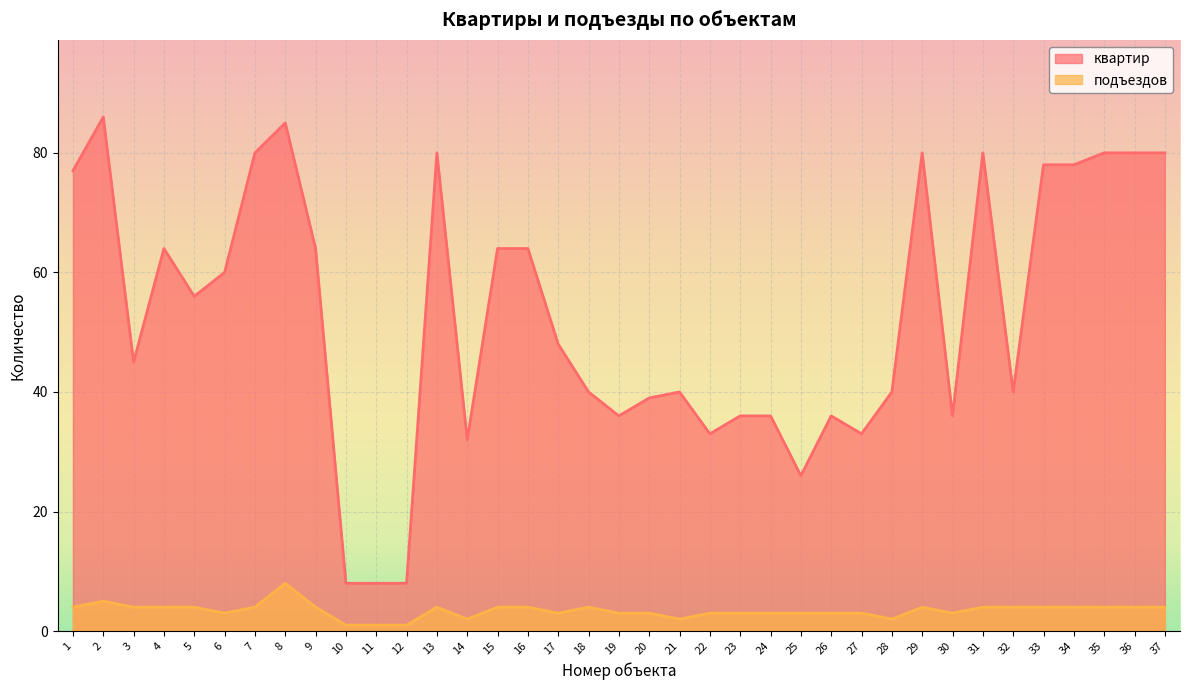

At which label does квартир reach its peak?

2